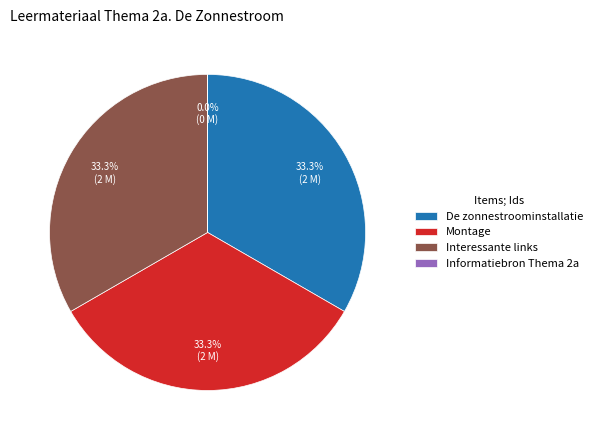

Does Montage represent more than half of the total?

No